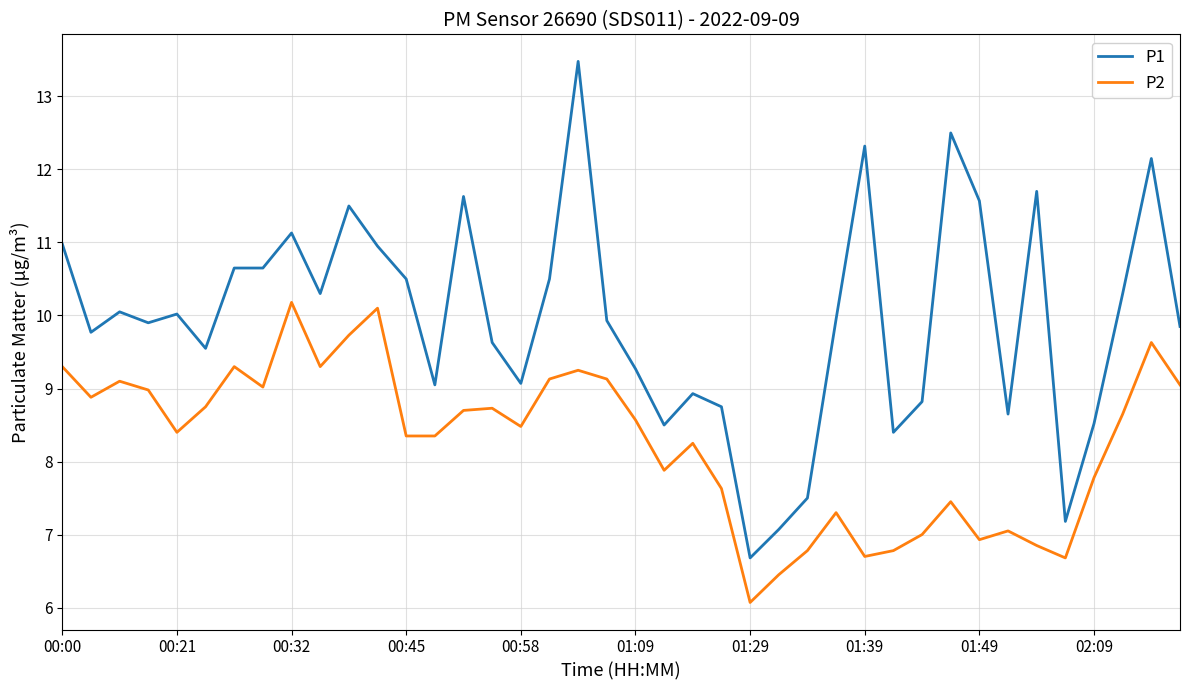

What is the lowest value of the P2 series?

6.1